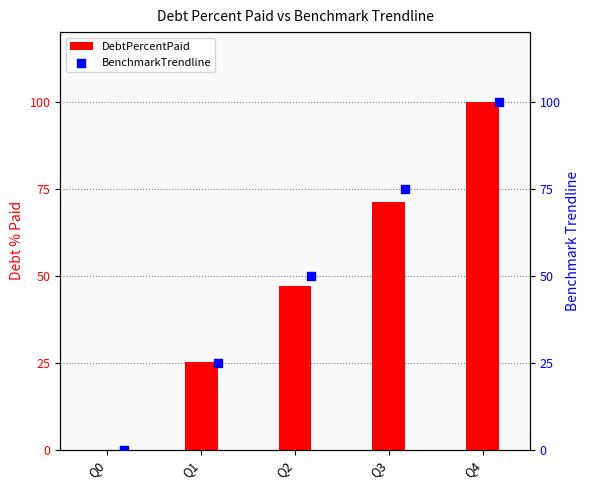

Which series contains the lowest Y value?

DebtPercentPaid